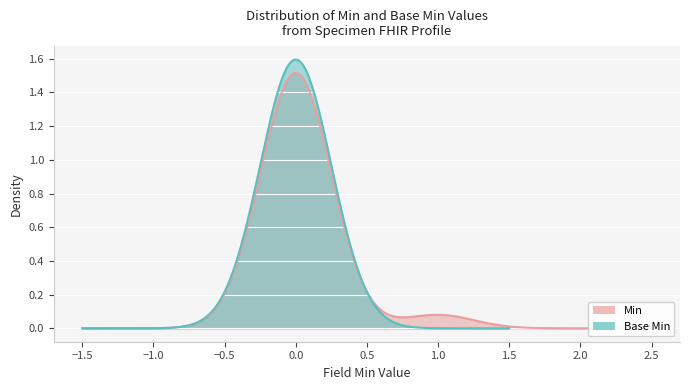

Does the chart display data point markers on the line(s)?

No